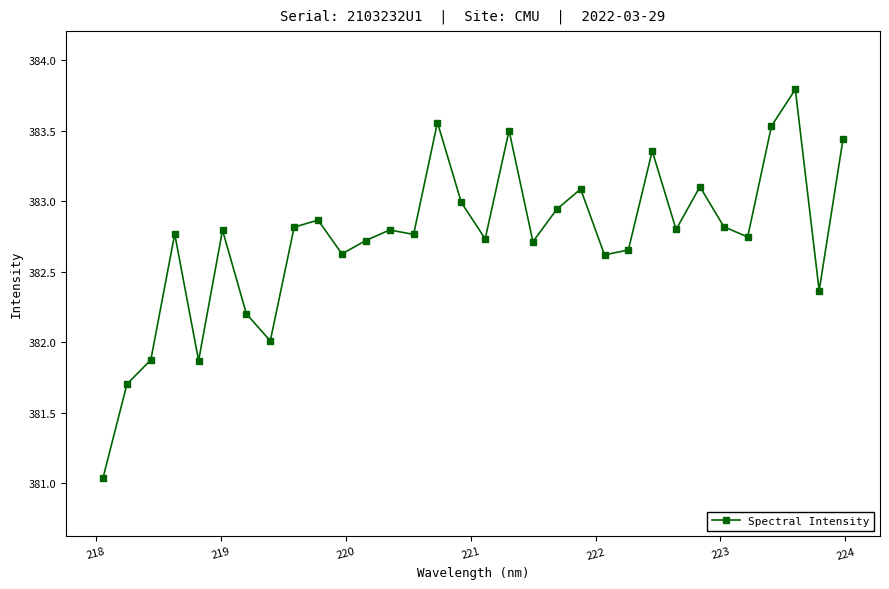

What is the maximum value shown in the chart?

383.8